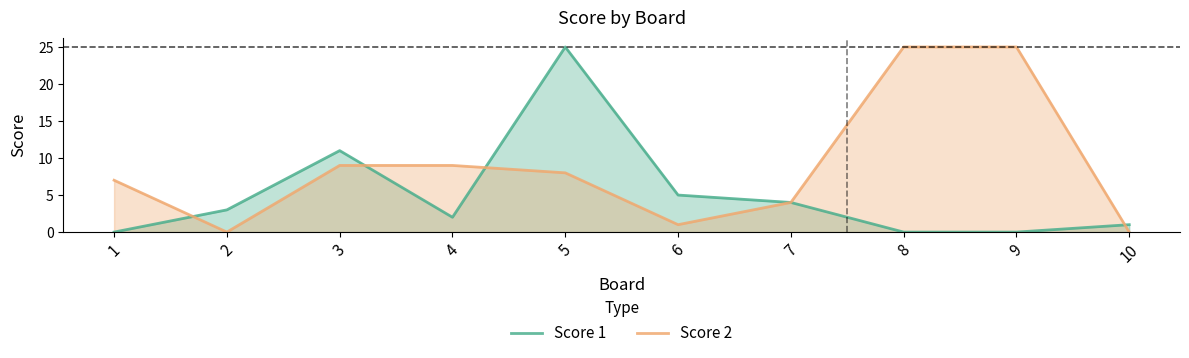

At which category is the sum across all series the highest?

5